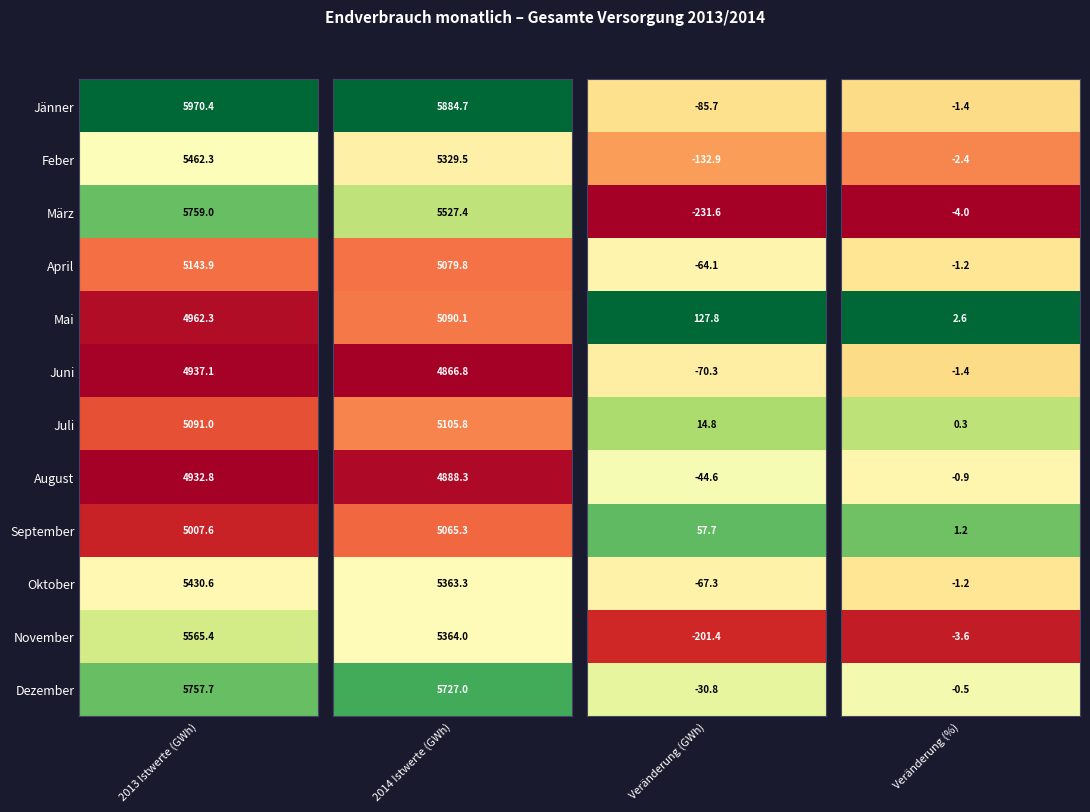

True or false: Jänner has a value of -31.0 at 2.

False